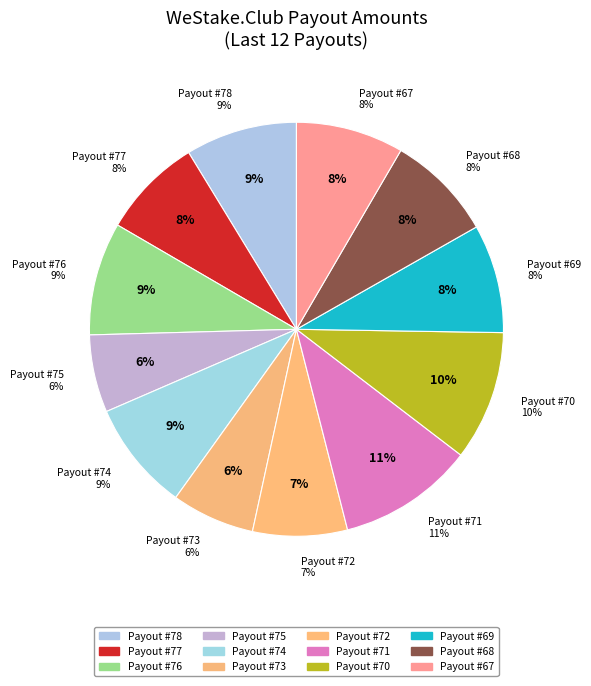

Count the number of slices in the pie.

12